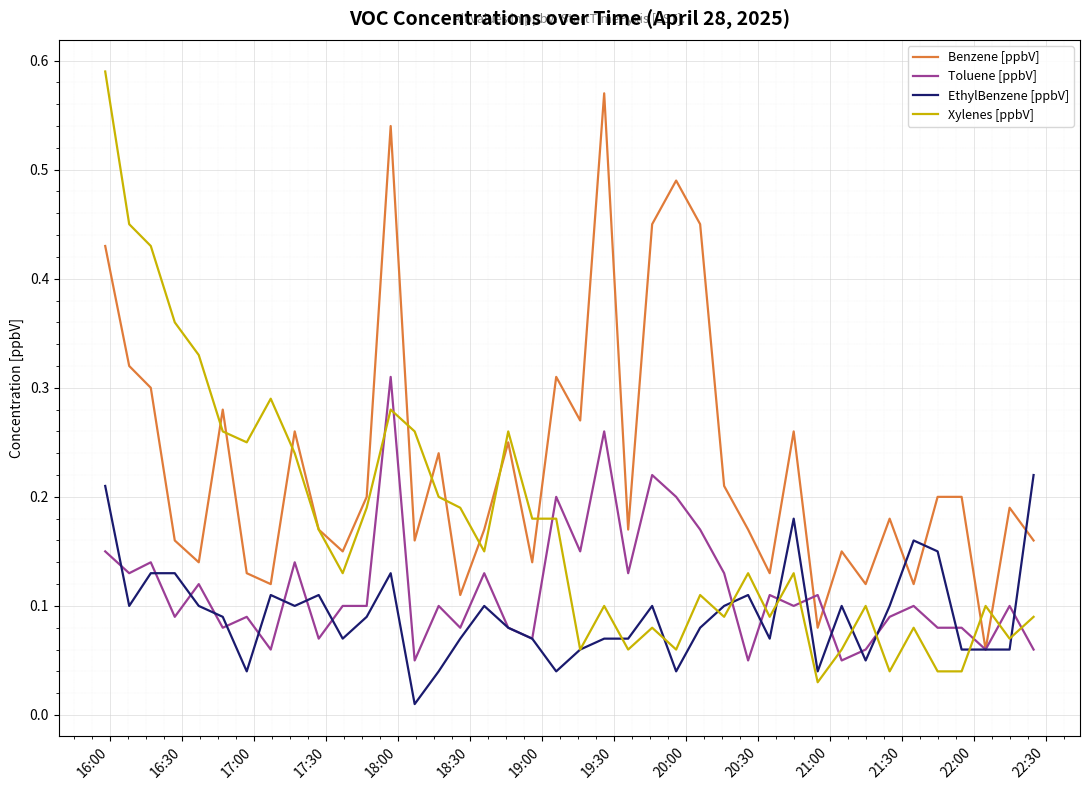

How many times do Toluene [ppbV] and Xylenes [ppbV] cross each other?

12